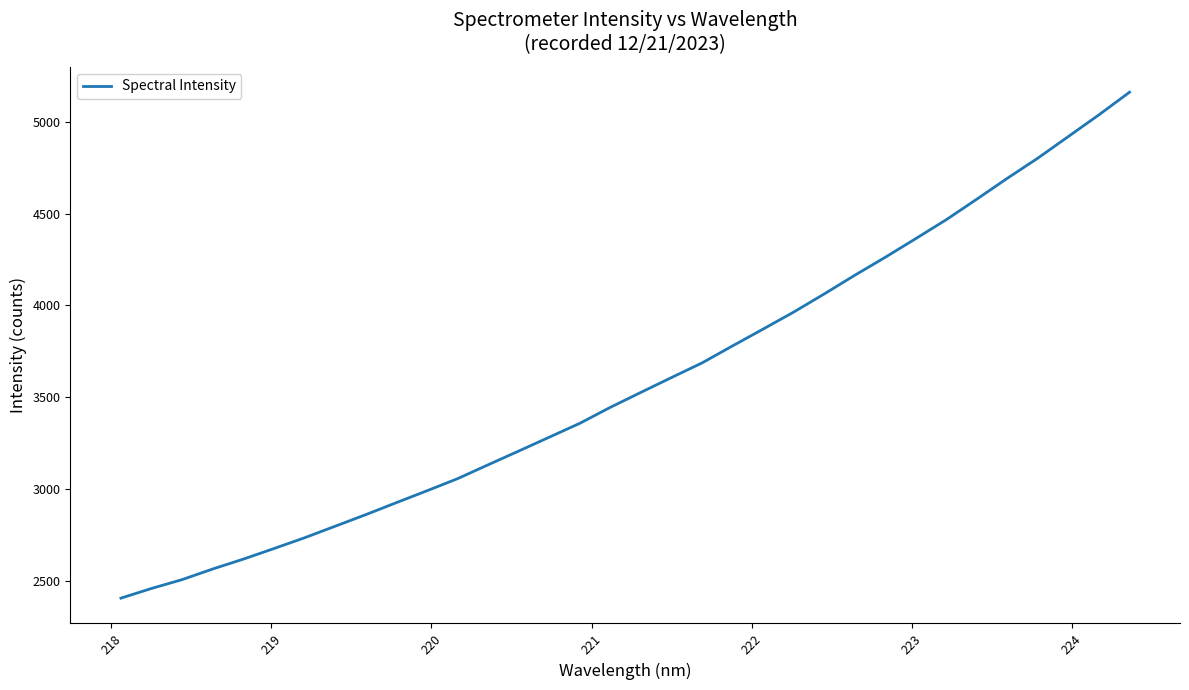

True or false: there are more than 2 points higher than both neighbors.

False